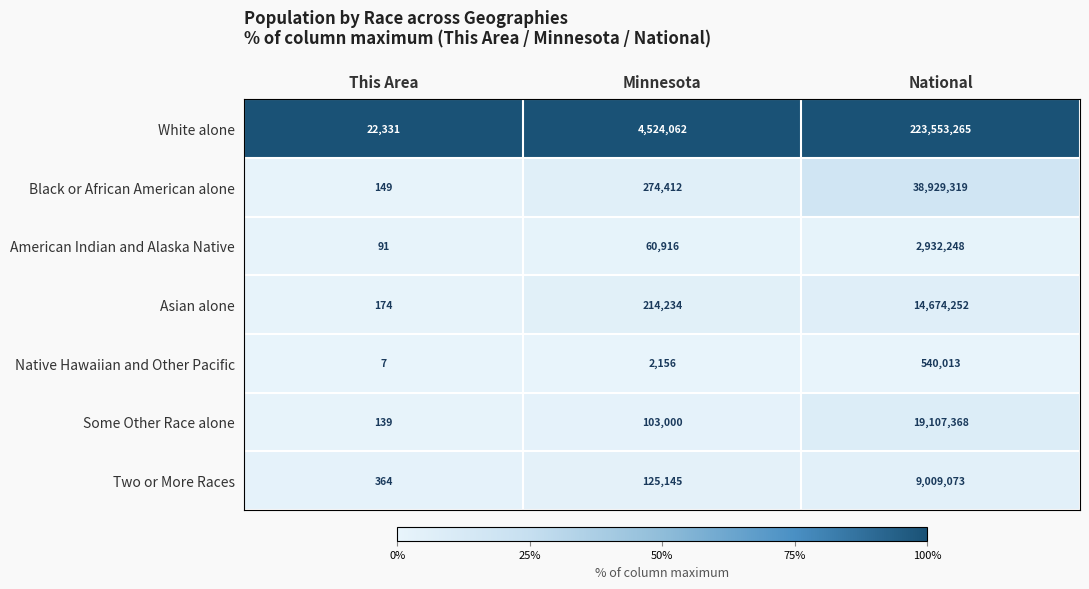

At how many categories does at least one series exceed 24?

3